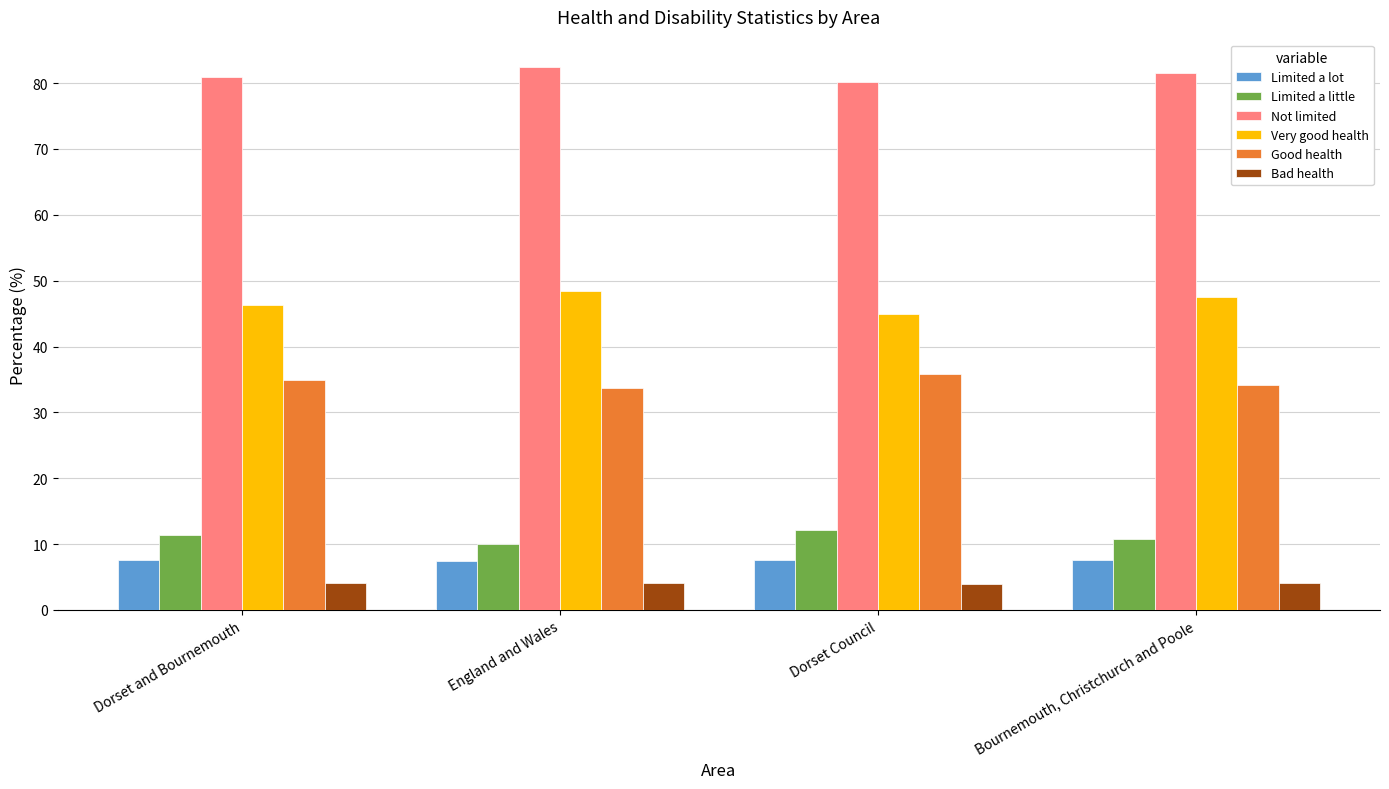

What is the label of the 4th bar from the left?

Bournemouth, Christchurch and Poole